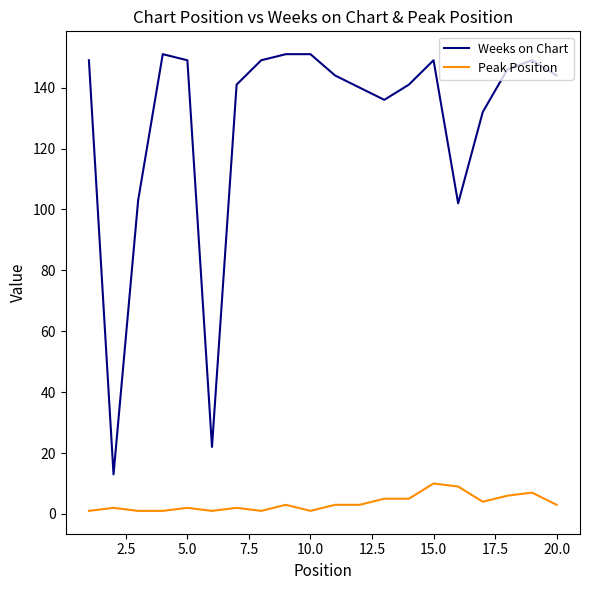

Which series has the largest total across all categories?

Weeks on Chart